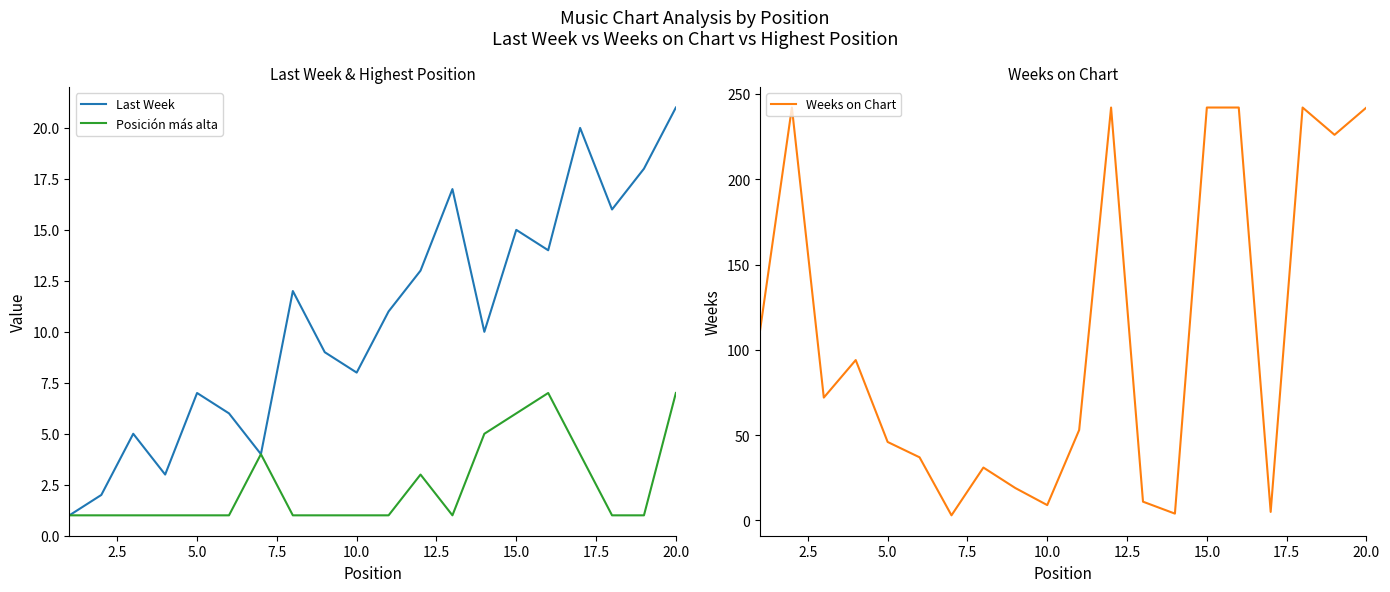

True or false: Posición más alta has a value of 8 at 15.0.

False